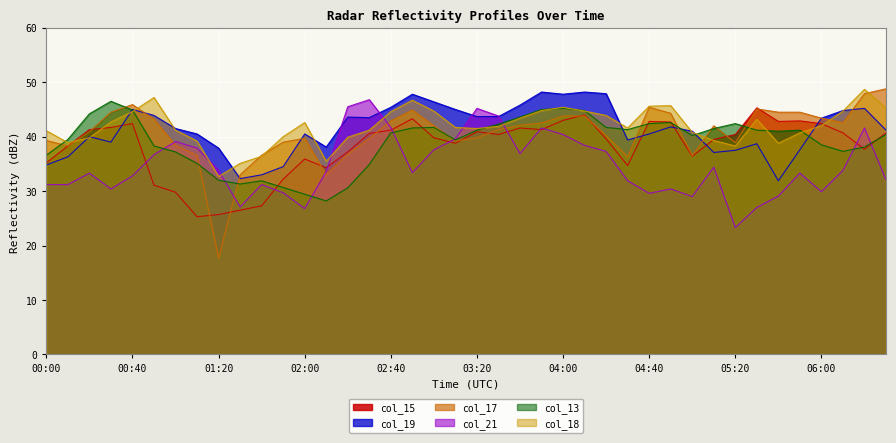

List the labels in order of col_19 value, smallest first.

05:40, 01:30, 01:40, 01:50, 00:00, 00:10, 05:10, 05:20, 05:50, 01:20, 02:10, 05:30, 00:30, 04:30, 00:20, 01:10, 02:00, 04:40, 05:00, 06:30, 01:00, 04:50, 06:00, 02:30, 02:20, 03:20, 03:30, 00:50, 06:10, 00:40, 03:10, 06:20, 02:40, 03:40, 03:00, 02:50, 04:00, 04:20, 03:50, 04:10